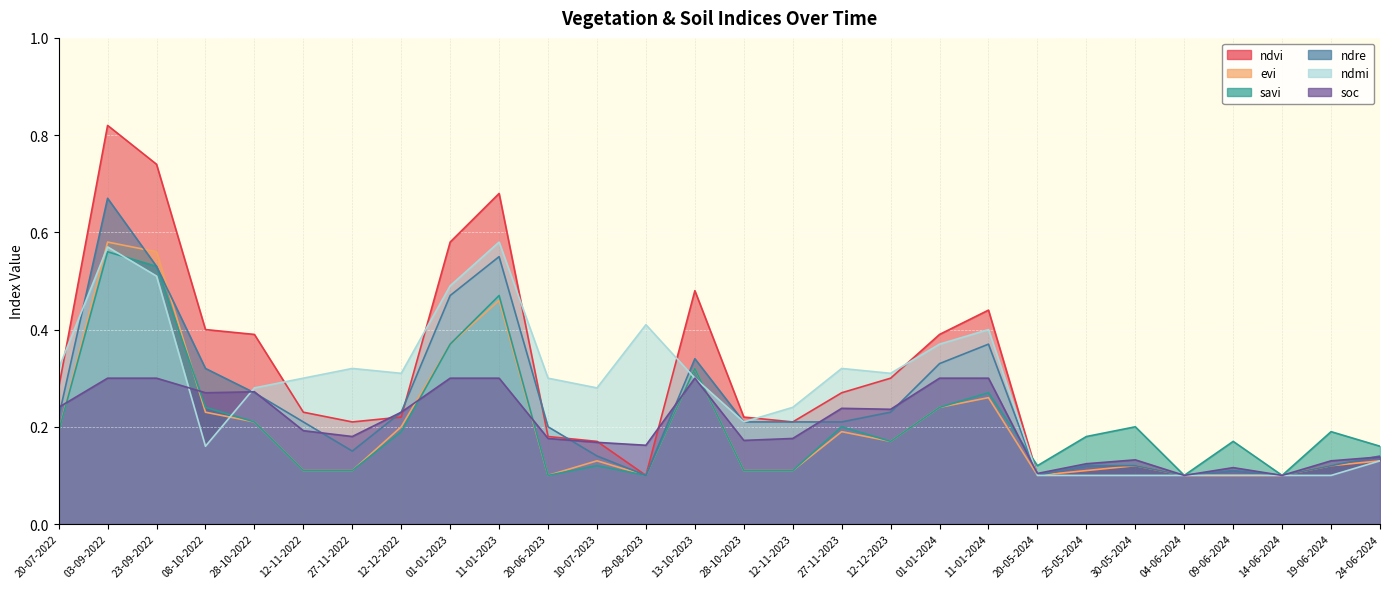

The ndmi series shows 0.3 at 13-10-2023. True or false?

True